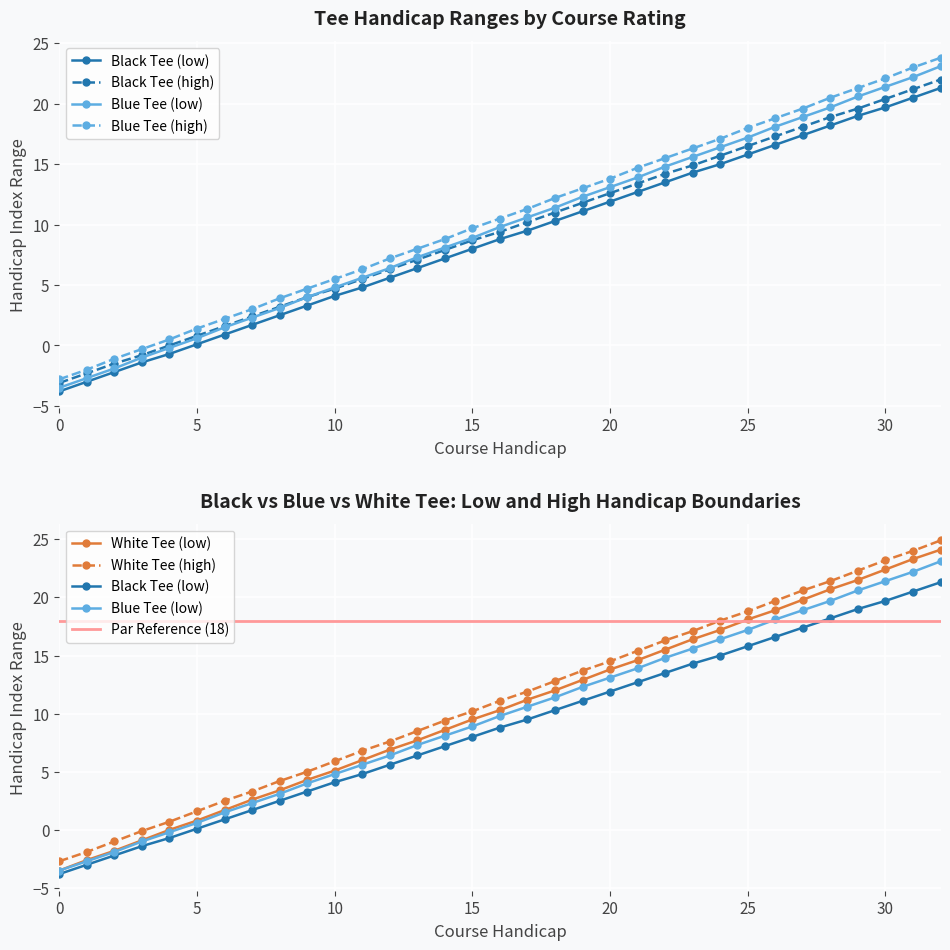

Which series has the widest spread of values?

White Tee (low)